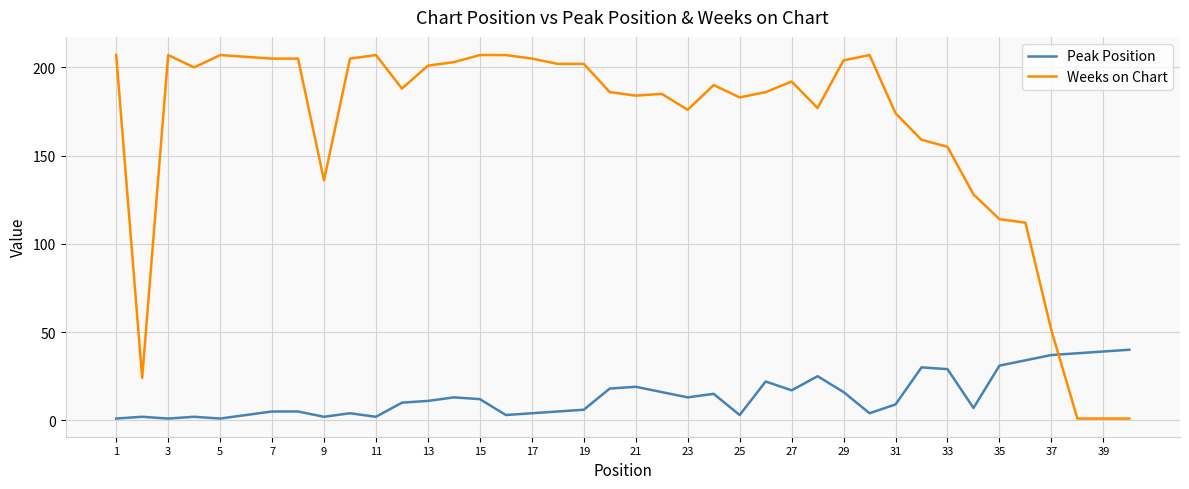

List the series in order of their overall mean, highest first.

Weeks on Chart, Peak Position